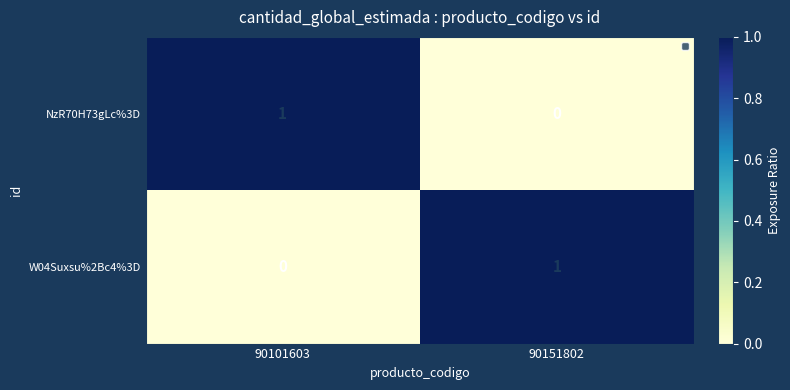

At 90101603, list the series in order from largest to smallest.

NzR70H73gLc%3D, W04Suxsu%2Bc4%3D